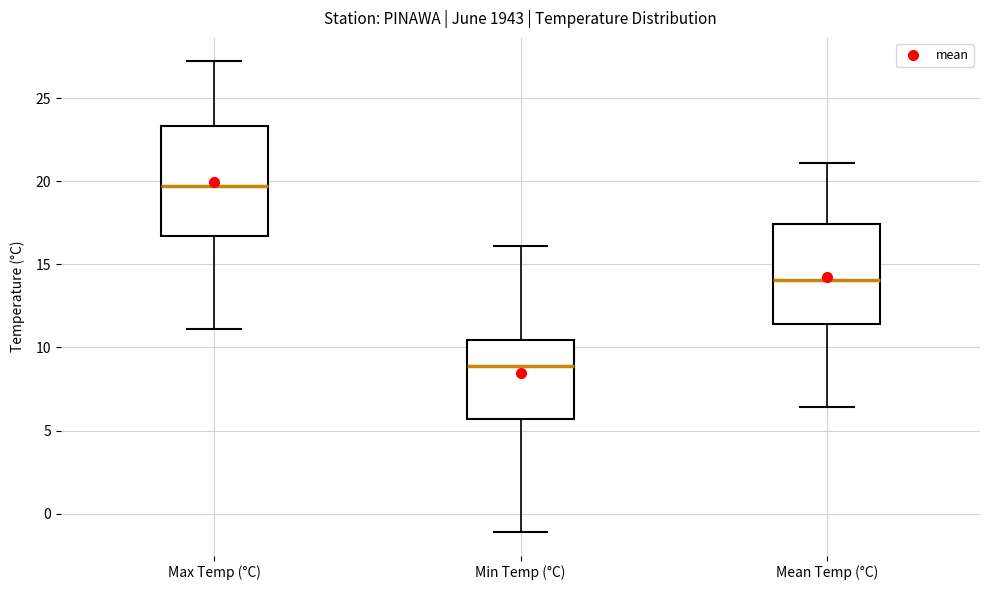

Reading left to right, transcribe this box plot: for each box, give where its median line is, the range the box spans, and where its two whiskers end, as read against the y-axis. The values are not printed on the chart, so give them approximately, as read against the axis.

Max Temp (°C): median 19.5, box 16.5 to 23.5, whiskers 11.0 to 27.0
Min Temp (°C): median 9.0, box 5.5 to 10.5, whiskers -1.0 to 16.0
Mean Temp (°C): median 14.0, box 11.5 to 17.5, whiskers 6.5 to 21.0